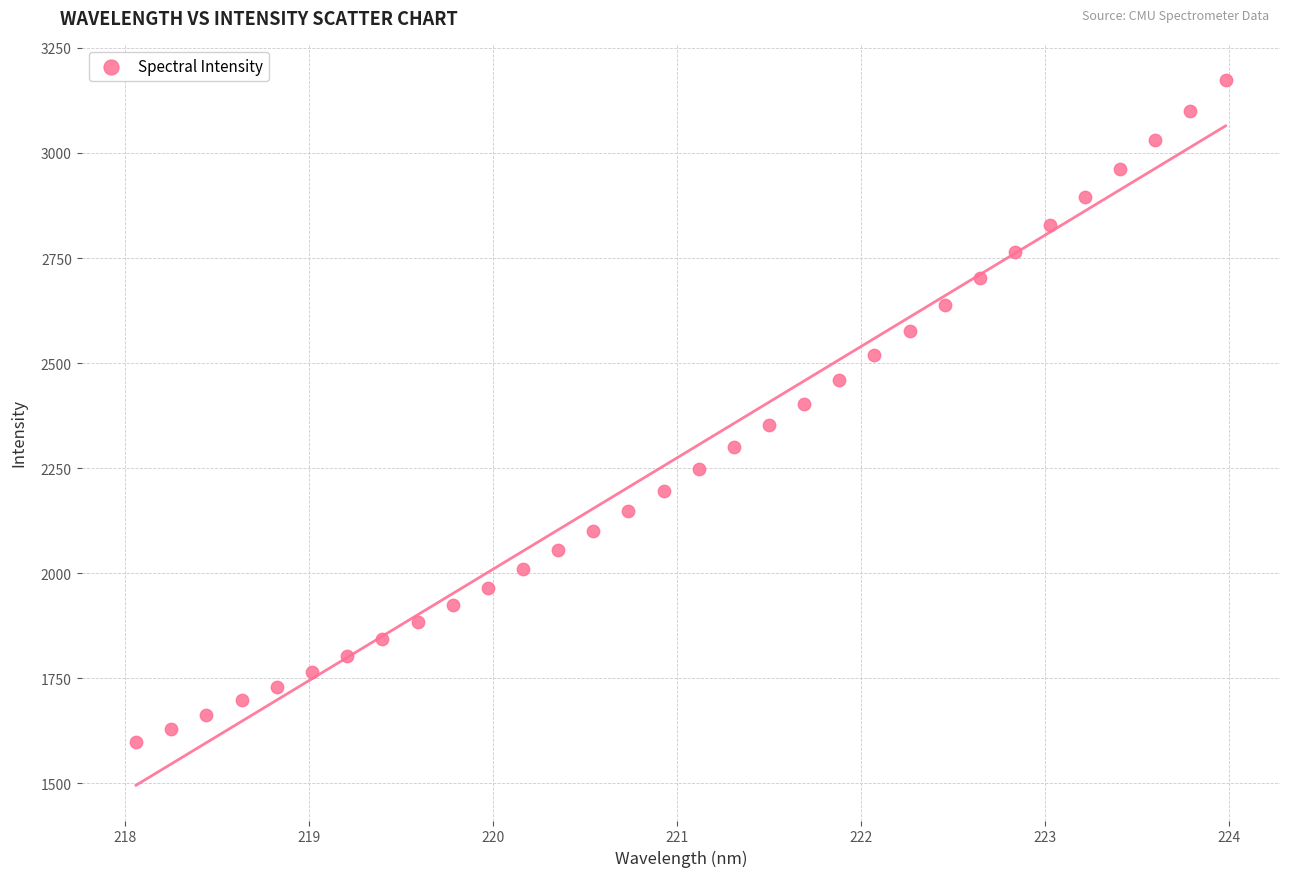

What is the range of X values (max minus min)?

5.9